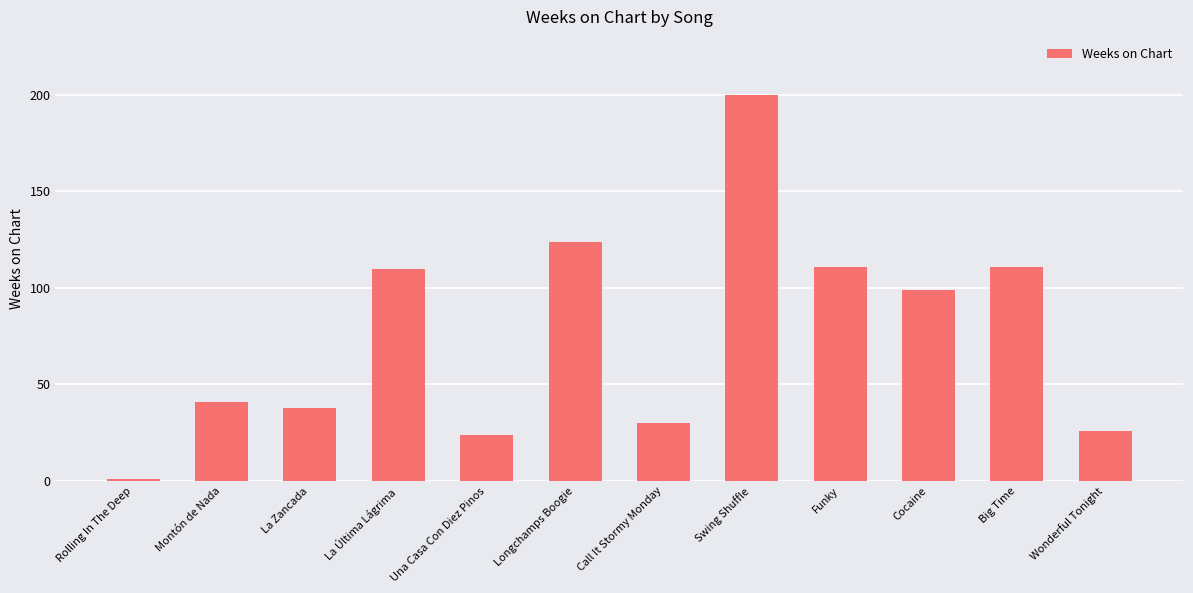

True or false: the data shows 111 at Big Time.

True